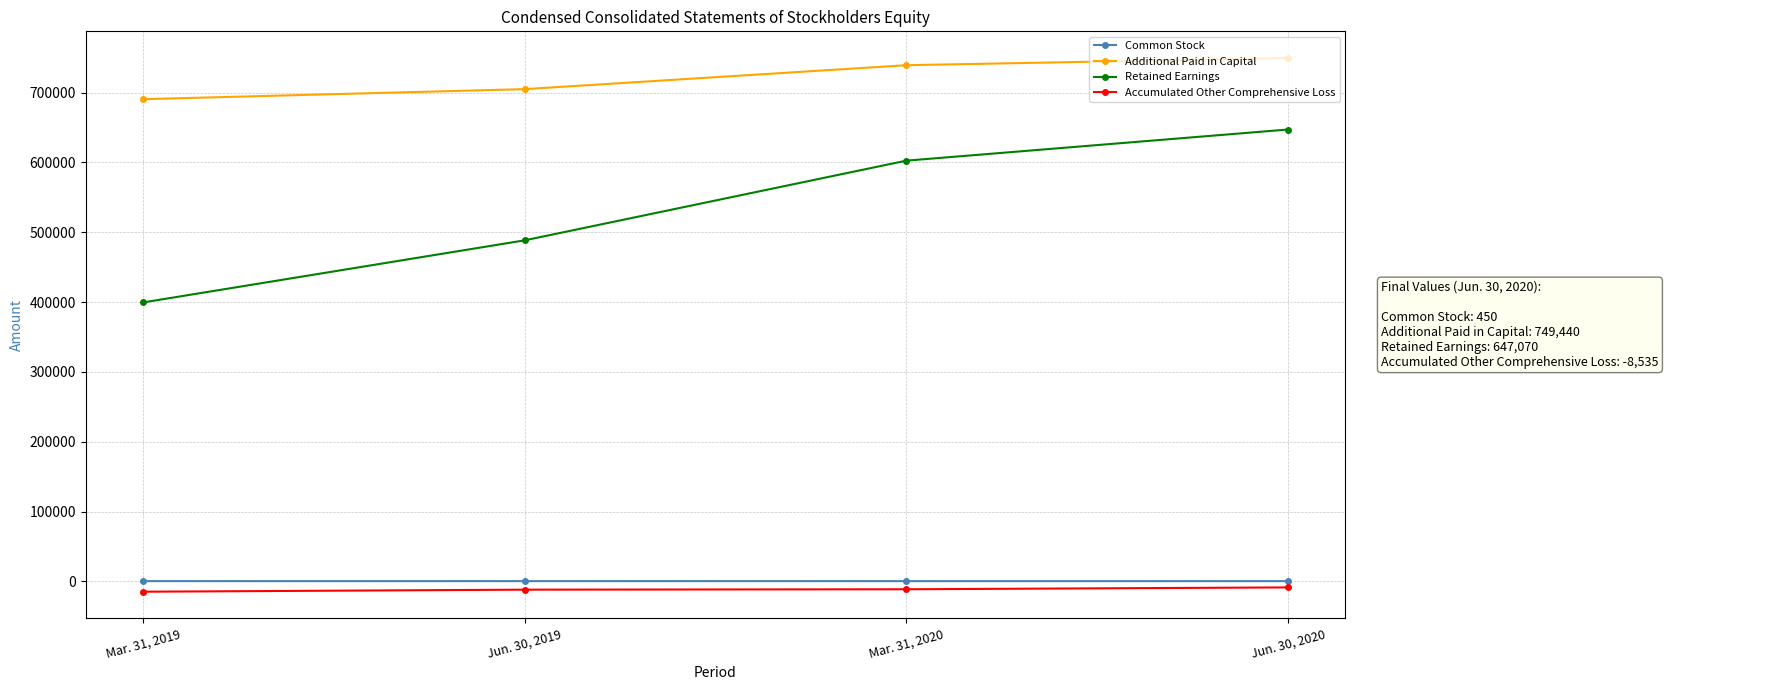

What is the label of the 2nd point from the right?

Mar. 31, 2020